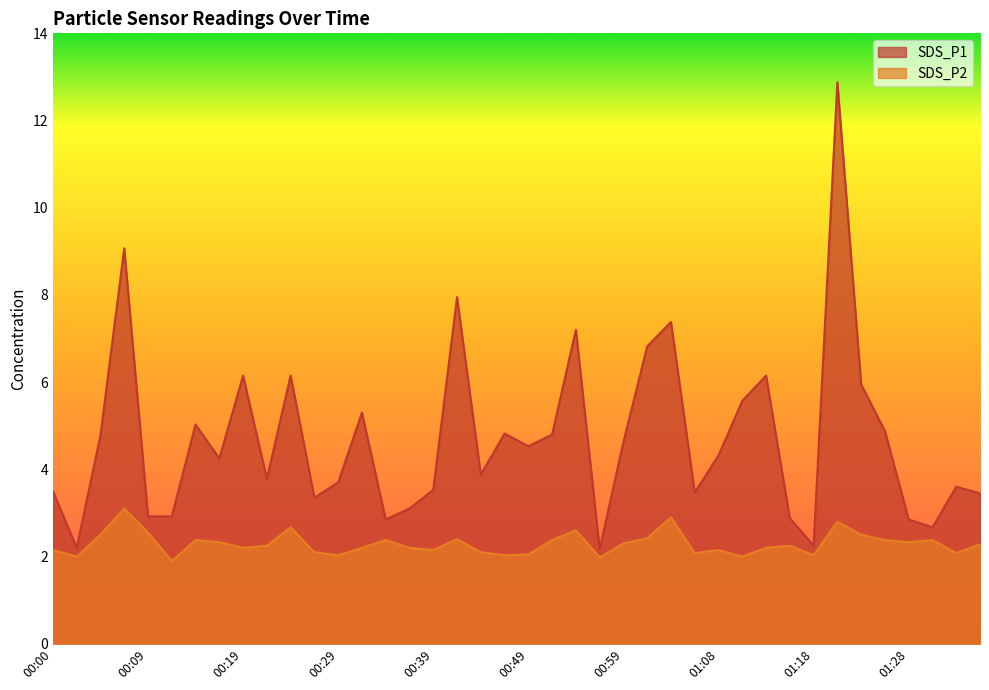

What is the difference between the maximum and minimum values in the SDS_P2 series?

1.2